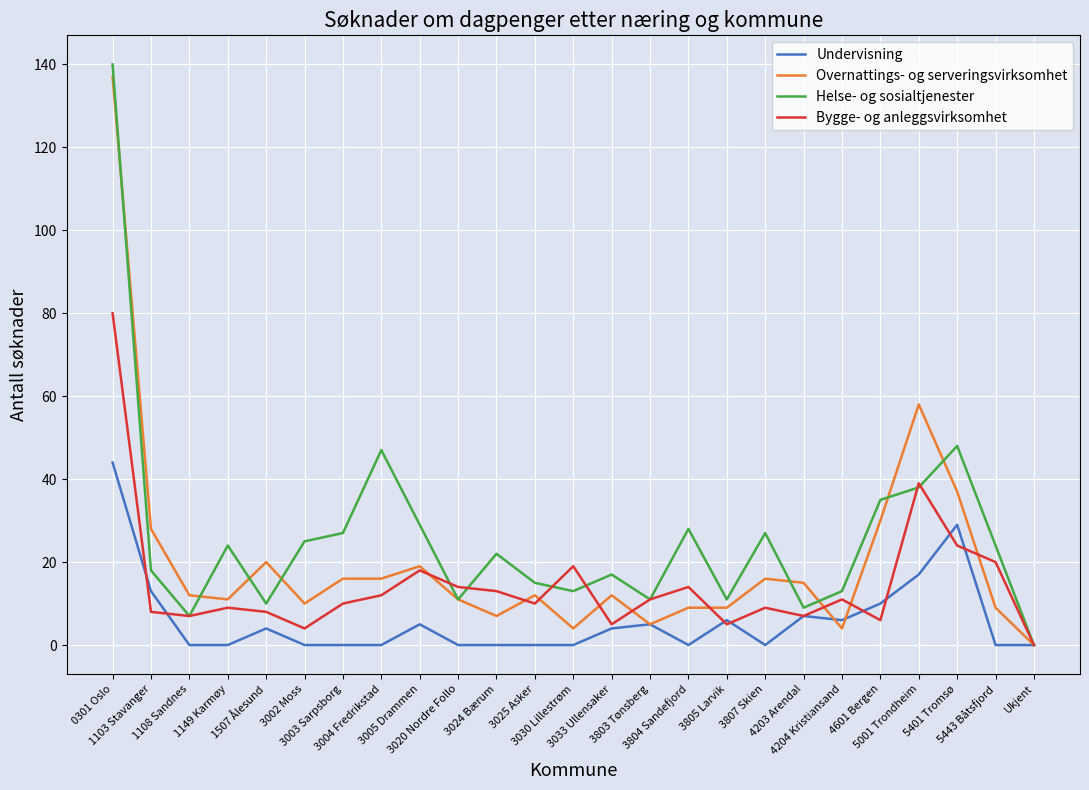

Reading right to left, what are all the values shown in this chart?

Undervisning: 0	0	29	17	10	6	7	0	6	0	5	4	0	0	0	0	5	0	0	0	4	0	0	13	44
Overnattings- og serveringsvirksomhet: 0	9	37	58	30	4	15	16	9	9	5	12	4	12	7	11	19	16	16	10	20	11	12	28	137
Helse- og sosialtjenester: 0	24	48	38	35	13	9	27	11	28	11	17	13	15	22	11	29	47	27	25	10	24	7	18	140
Bygge- og anleggsvirksomhet: 0	20	24	39	6	11	7	9	5	14	11	5	19	10	13	14	18	12	10	4	8	9	7	8	80